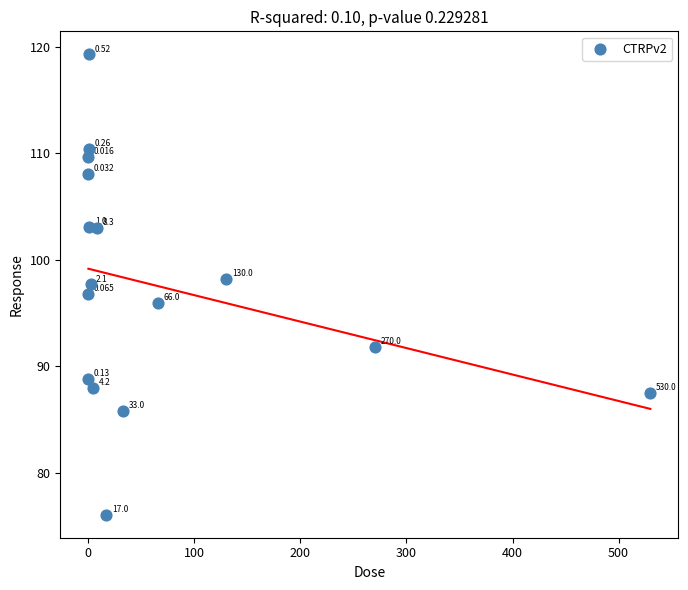

How many data points are displayed?

16